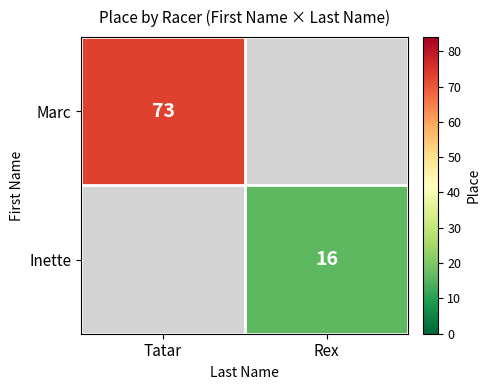

Is it true that Inette equals 8 at Rex?

False